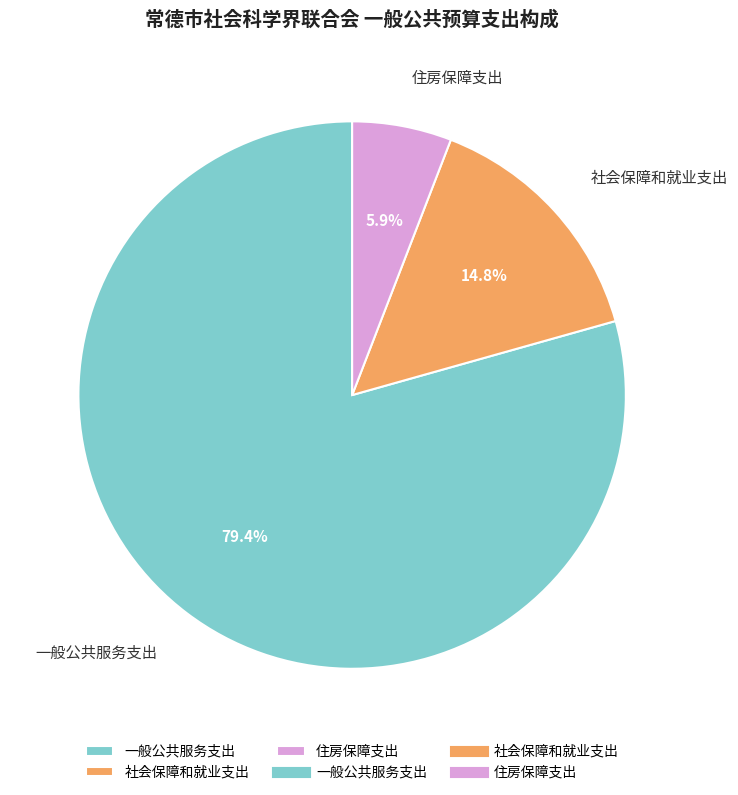

How many segments does this pie chart have?

3